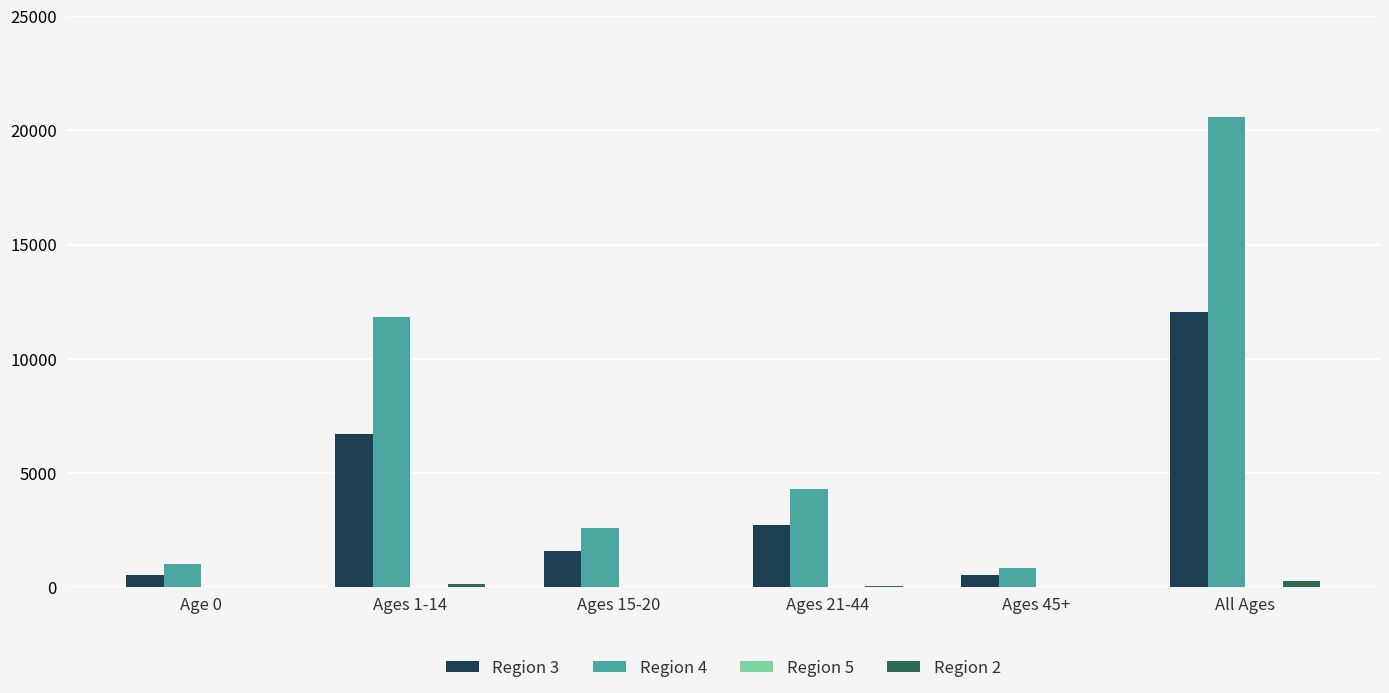

What is the maximum value shown in the chart?

20587